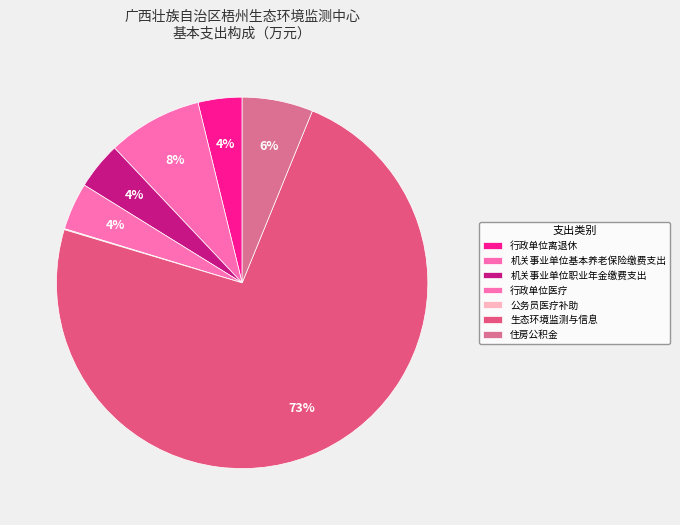

What percentage is NOT represented by 生态环境监测与信息?

26.5%